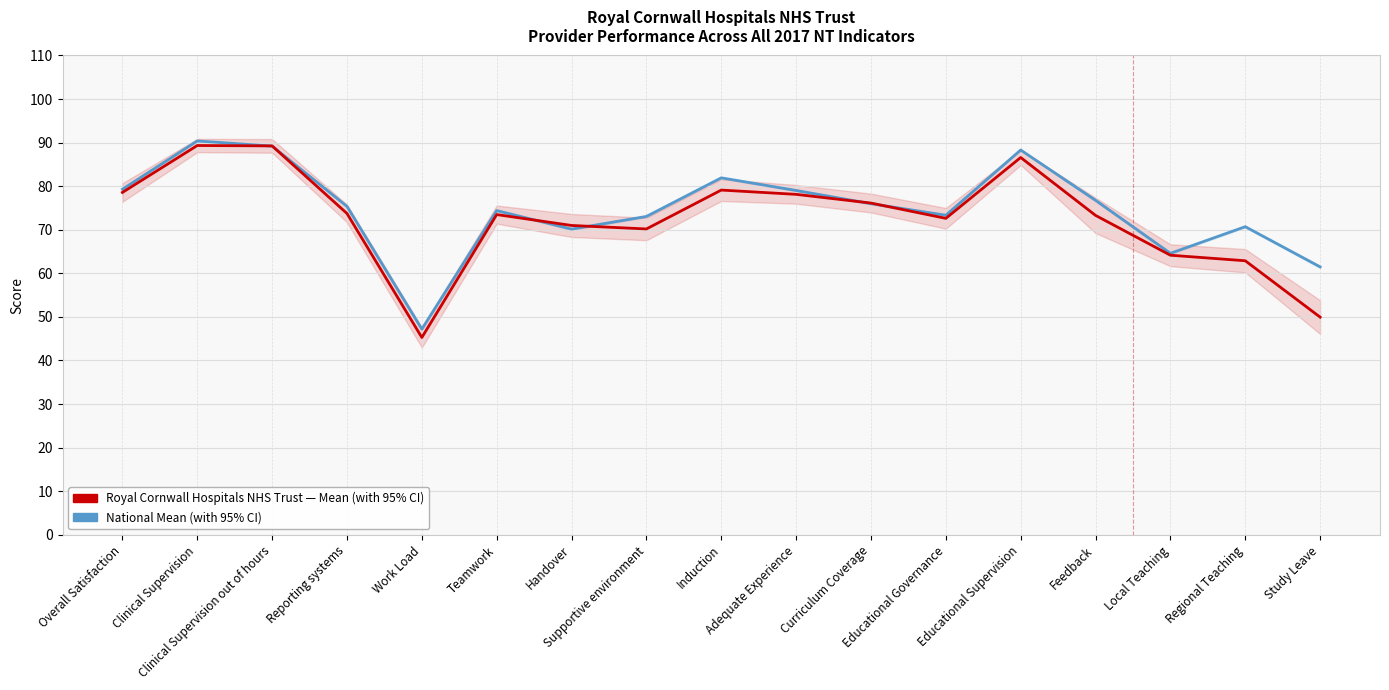

Where is National Mean nearest to the value 68?

Handover